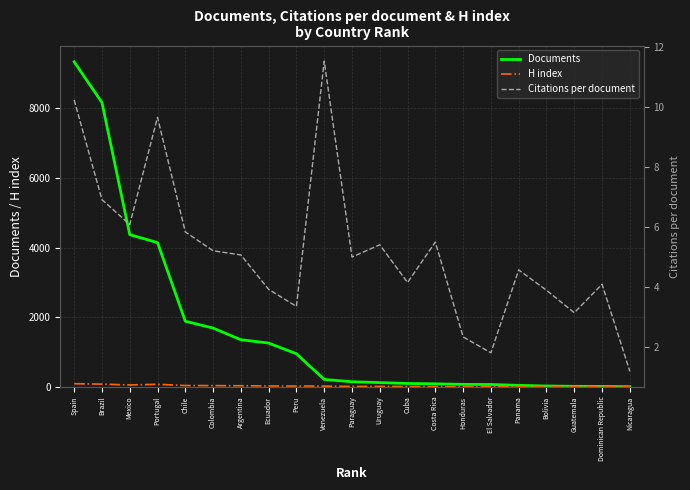

What is the total value across all series at Uruguay?

140.4